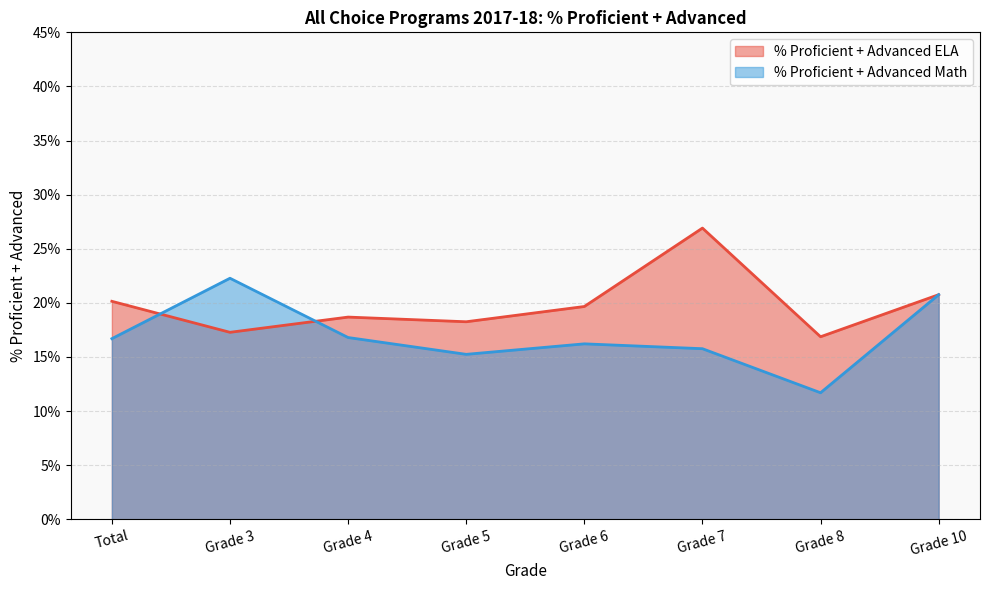

What is the highest value of the % Proficient + Advanced ELA series?

0.3